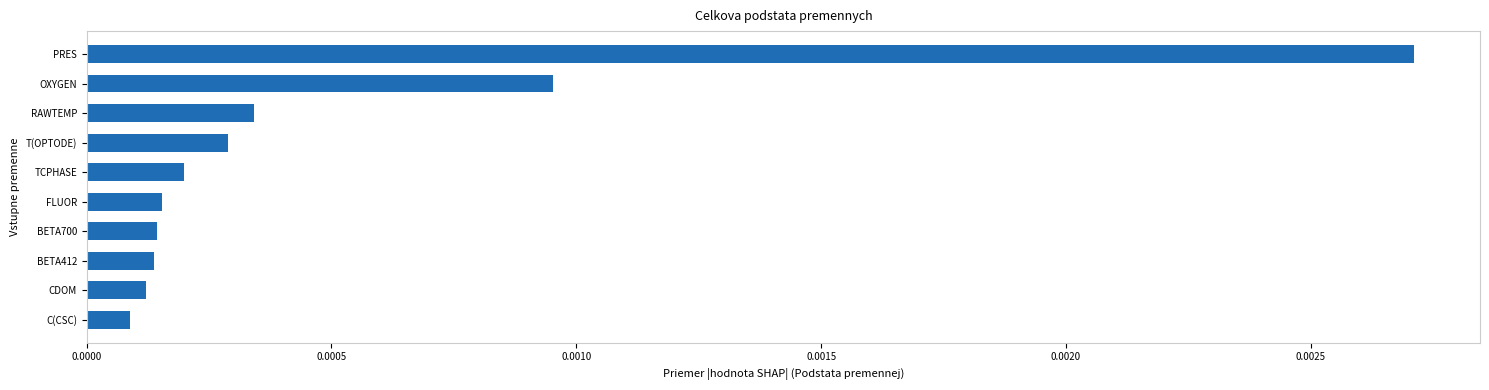

Between TCPHASE and BETA412, which is larger?

TCPHASE